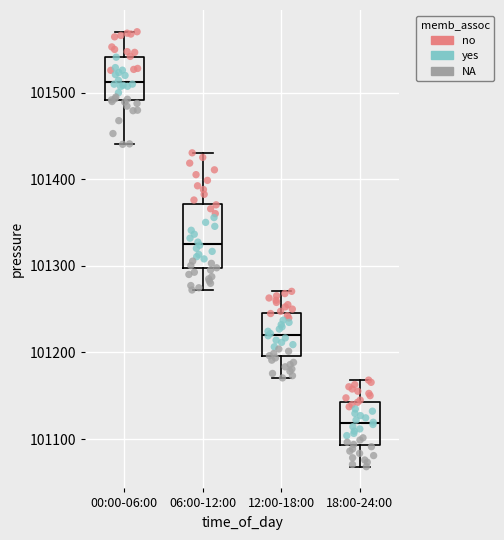

Reading left to right, transcribe this box plot: for each box, give where its median line is, the range the box spans, and where its two whiskers end, as read against the y-axis. The values are not printed on the chart, so give them approximately, as read against the axis.

00:00-06:00: median 101510, box 101490 to 101540, whiskers 101440 to 101570
06:00-12:00: median 101330, box 101300 to 101370, whiskers 101270 to 101430
12:00-18:00: median 101220, box 101200 to 101250, whiskers 101170 to 101270
18:00-24:00: median 101120, box 101090 to 101140, whiskers 101070 to 101170